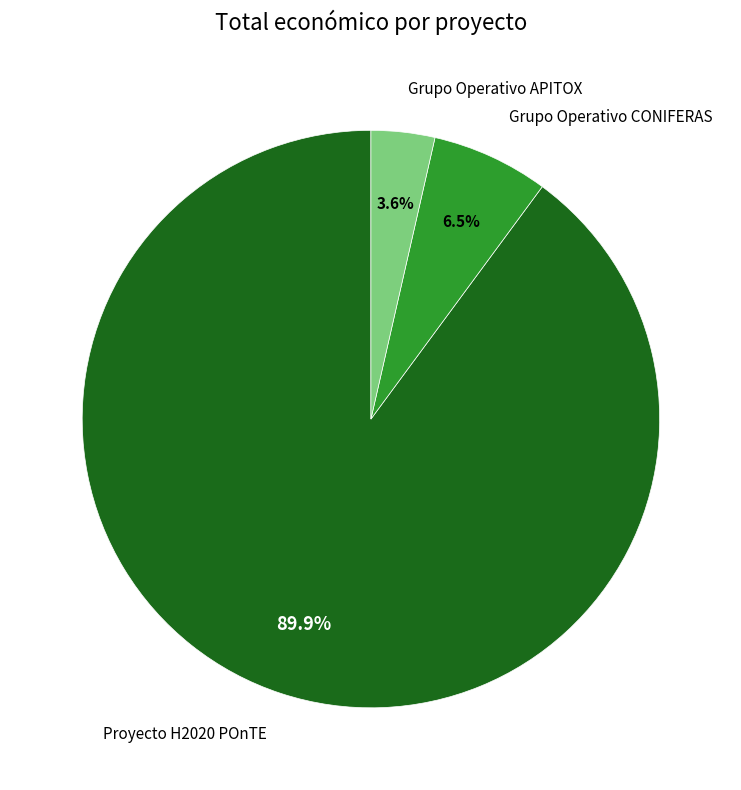

What is the smallest slice in the pie chart?

Grupo Operativo APITOX